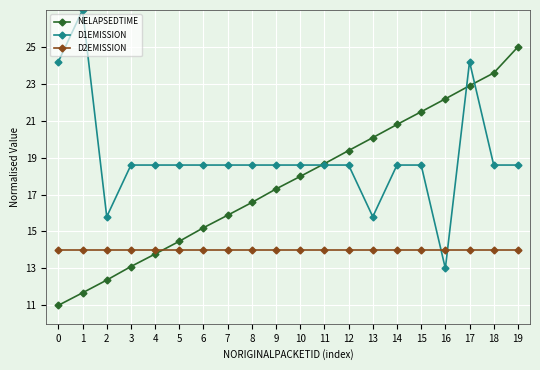

True or false: D1EMISSION has more than 1 points higher than both neighbors.

True